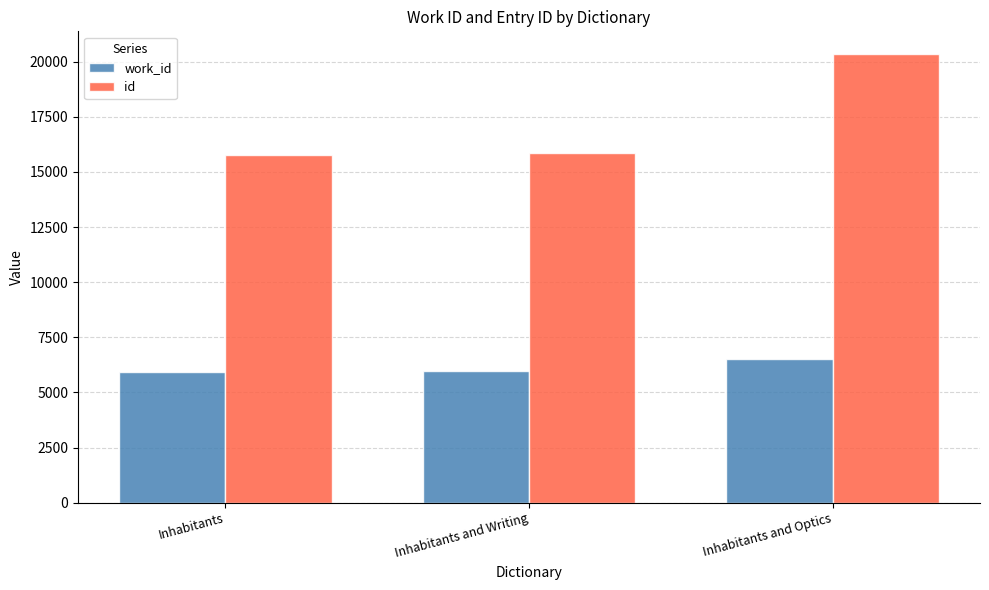

What is the smallest value displayed?

5925